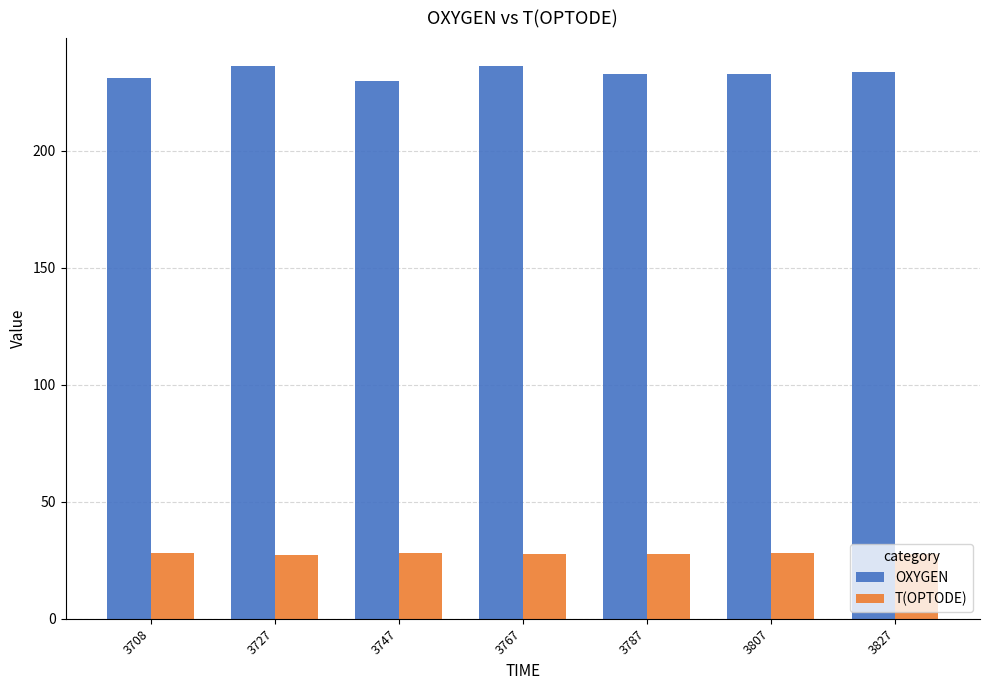

What is the value of the OXYGEN bar at the 2nd from the left?

236.1